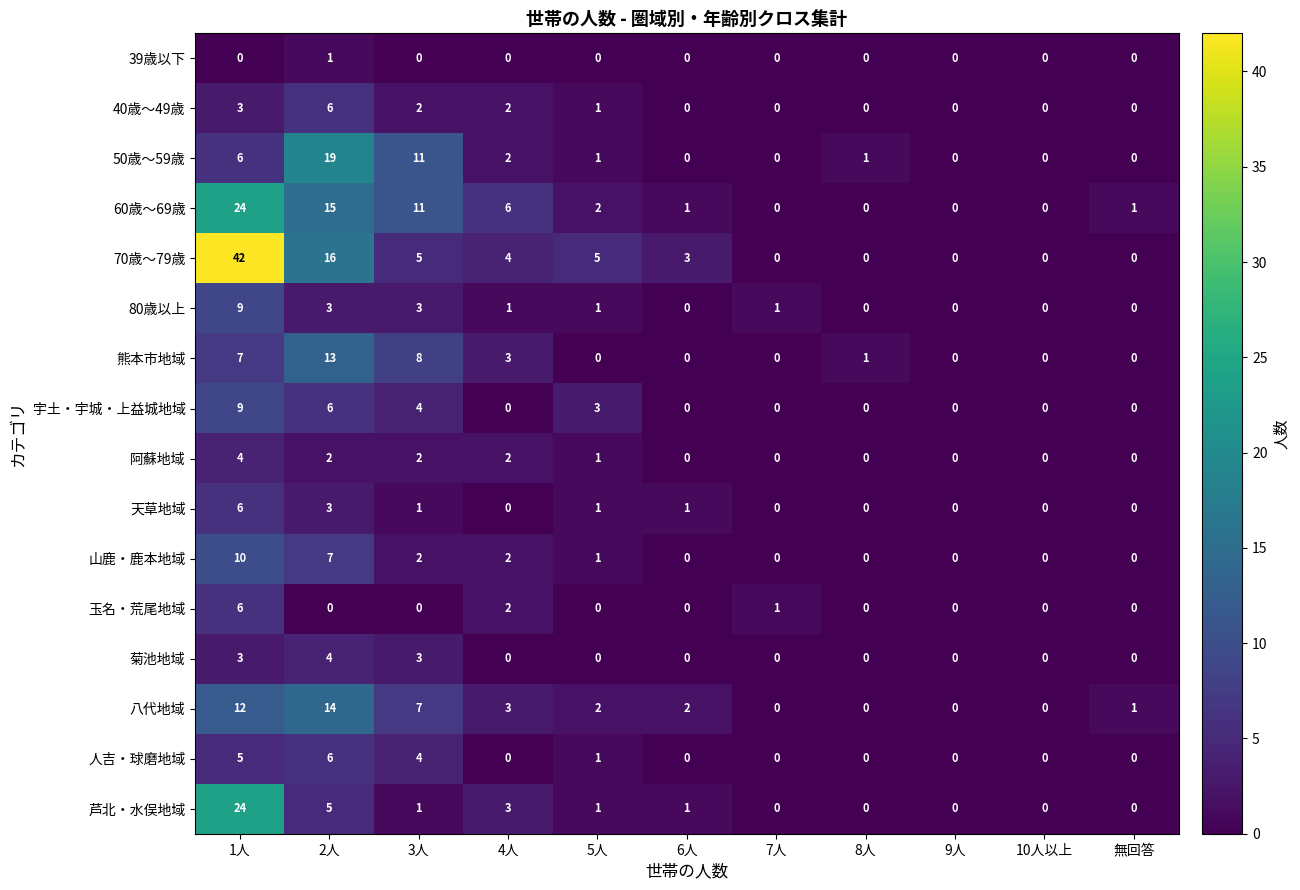

The value of 菊池地域 at 6人 is 0. True or false?

True